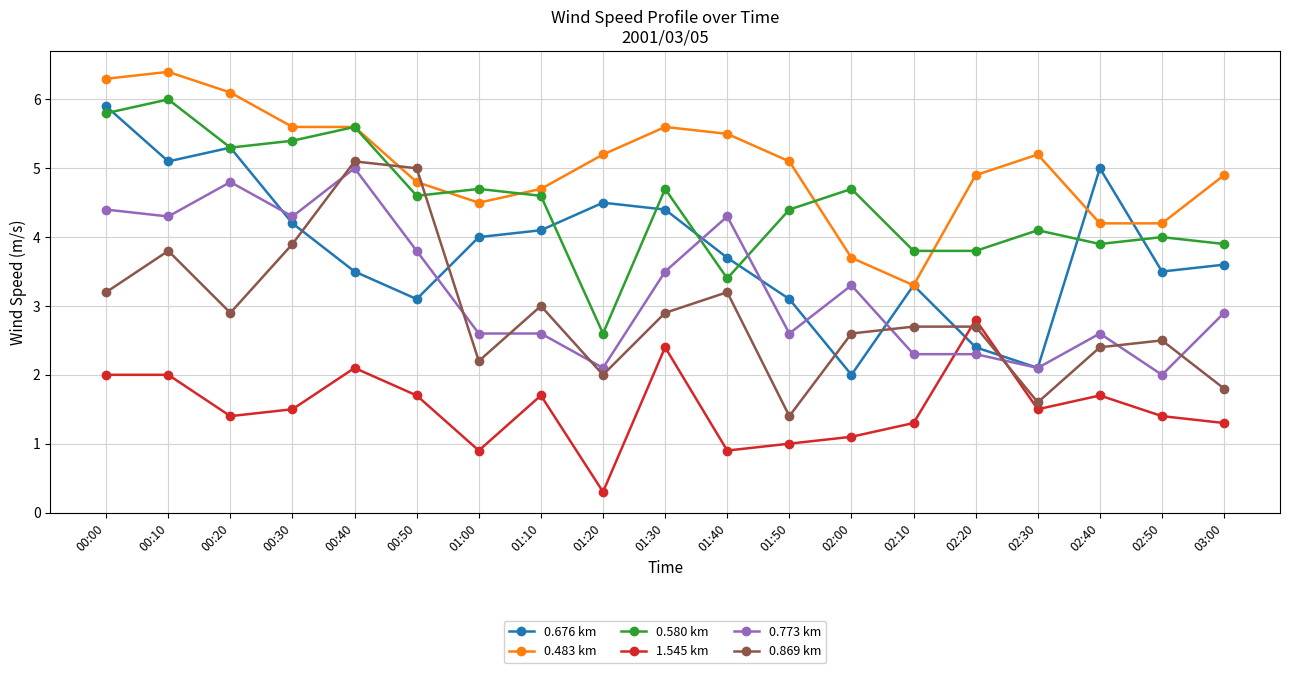

What is the difference between the highest and lowest values at 01:20?

4.9